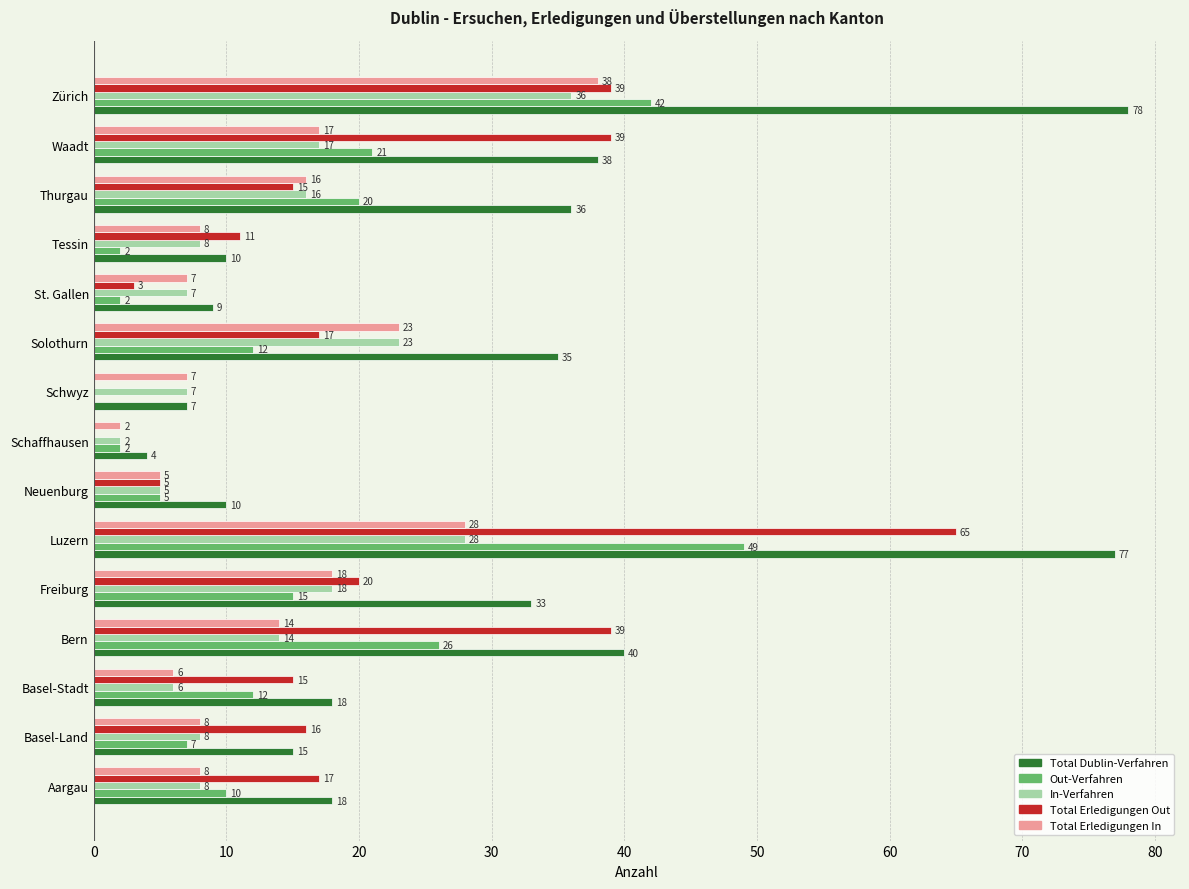

The value of Total Erledigungen In at Solothurn is 11. True or false?

False